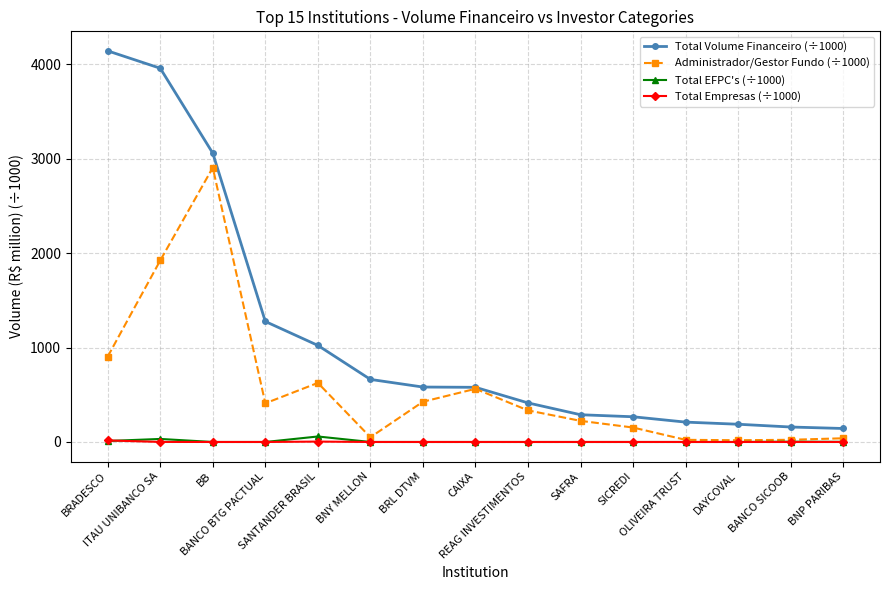

True or false: Total Volume Financeiro (÷1000) and Total Empresas (÷1000) cross at least once.

False